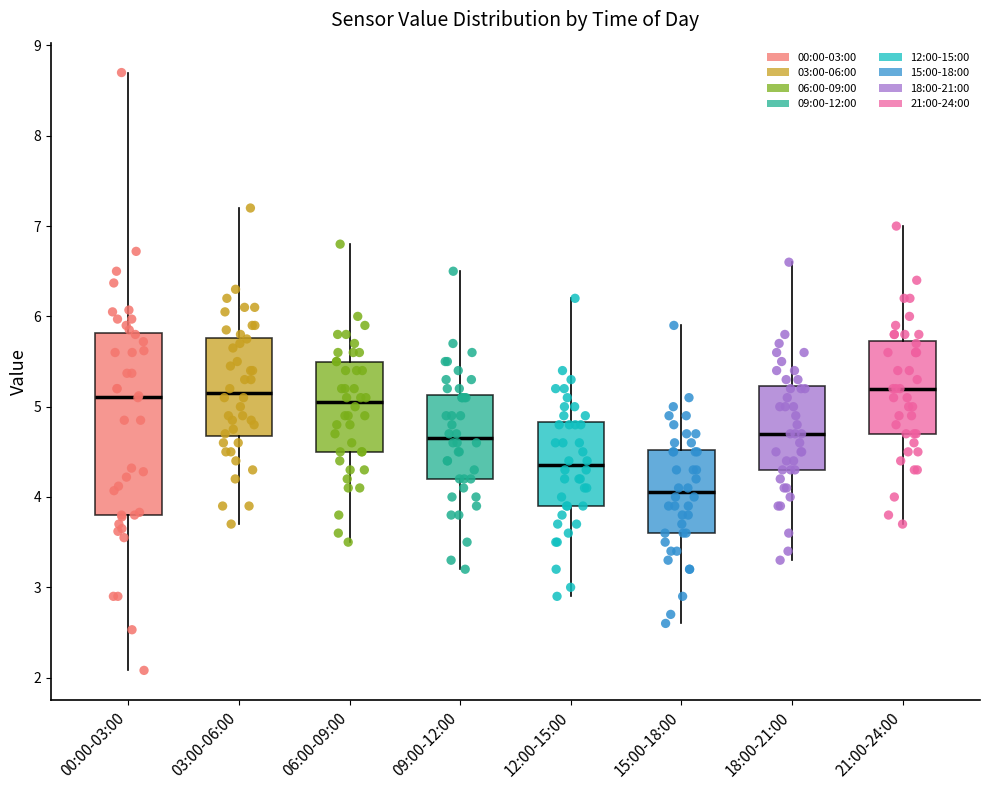

Which box is the tallest, from its lower edge to its upper edge?

00:00-03:00